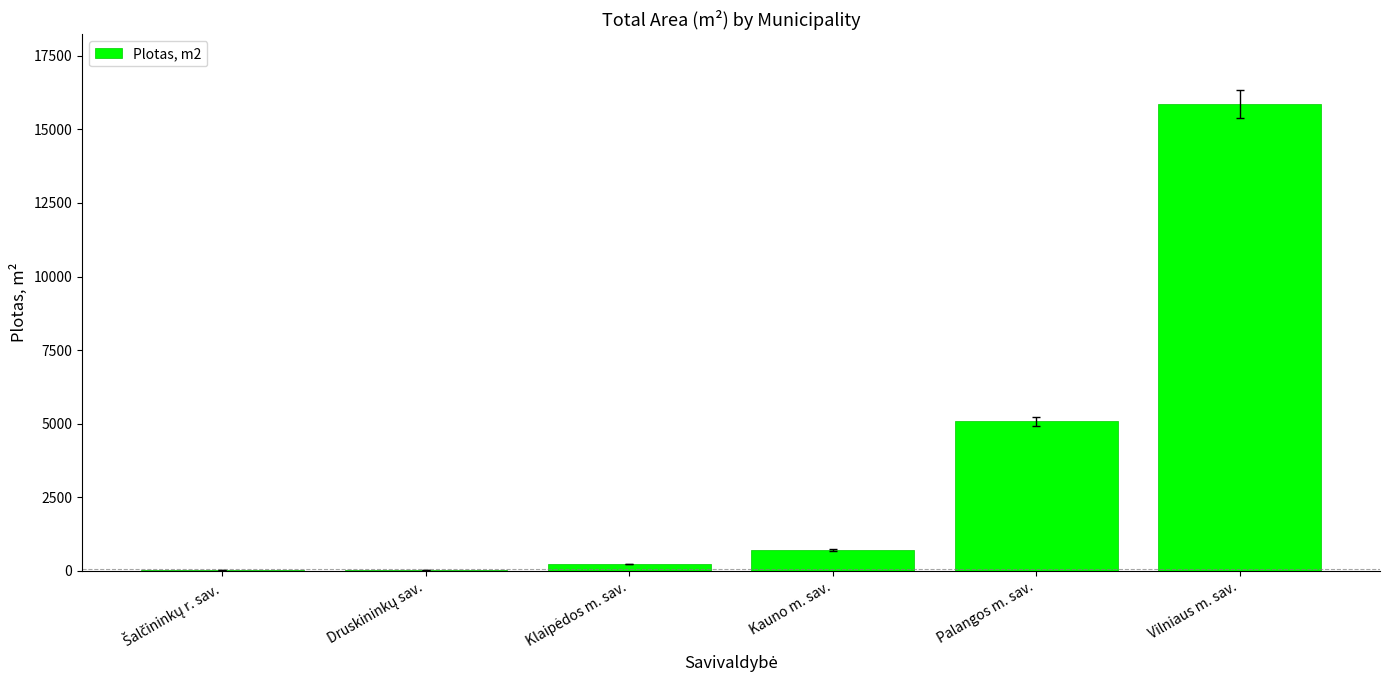

The chart shows a value of 15857.9 at Vilniaus m. sav.. True or false?

True